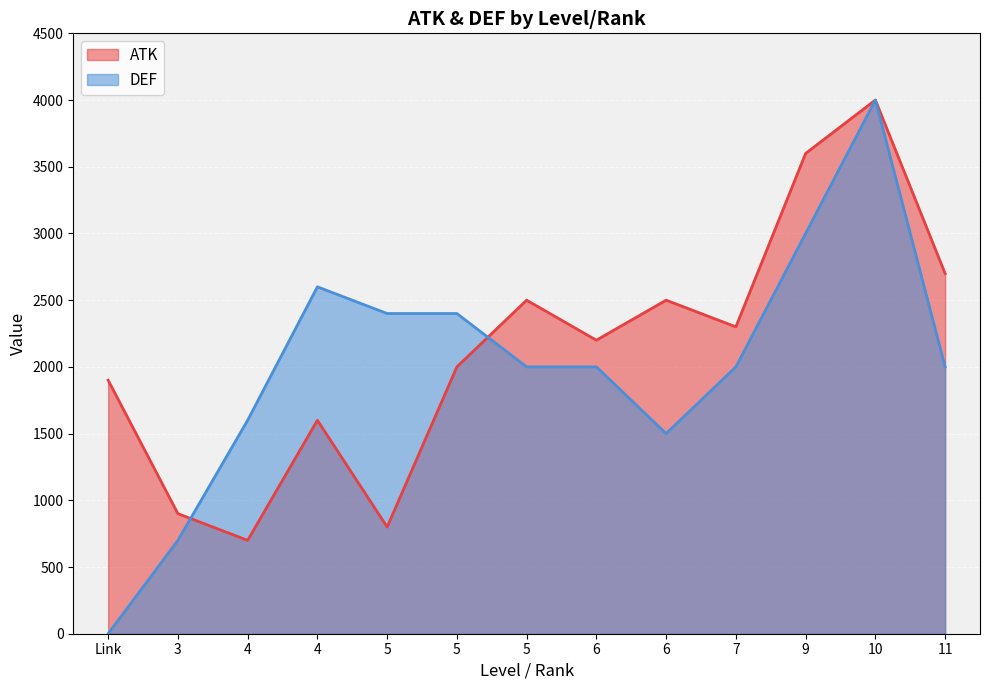

Reading left to right, transcribe all the data shown in this chart.

ATK: 5=800	6=2200	4=1600	9=3600	11=2700	6=2500	4=700	5=2500	5=2000	3=900	7=2300	10=4000	Link=1900
DEF: 5=2400	6=2000	4=2600	9=3000	11=2000	6=1500	4=1600	5=2000	5=2400	3=700	7=2000	10=4000	Link=0